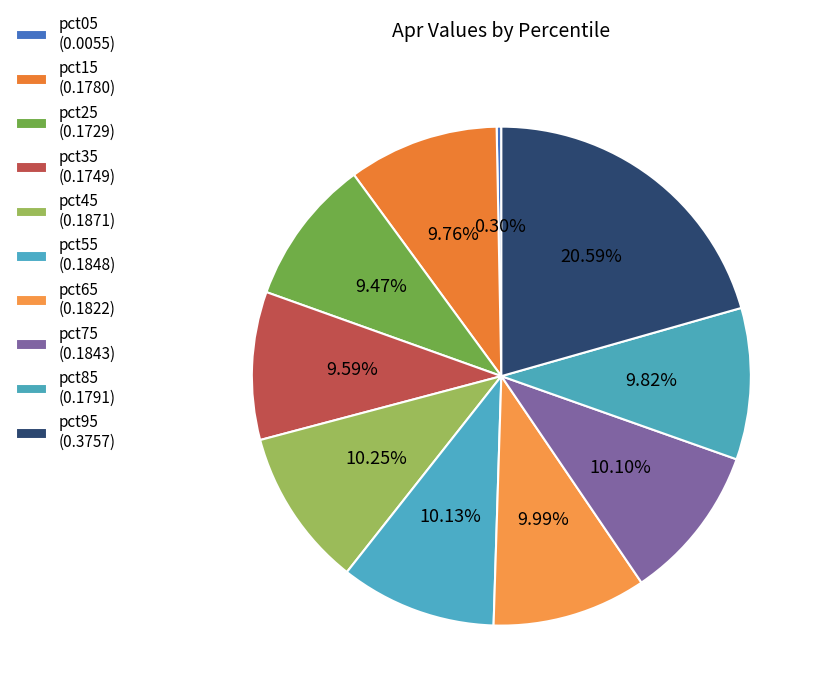

Which slice is the smallest?

pct05